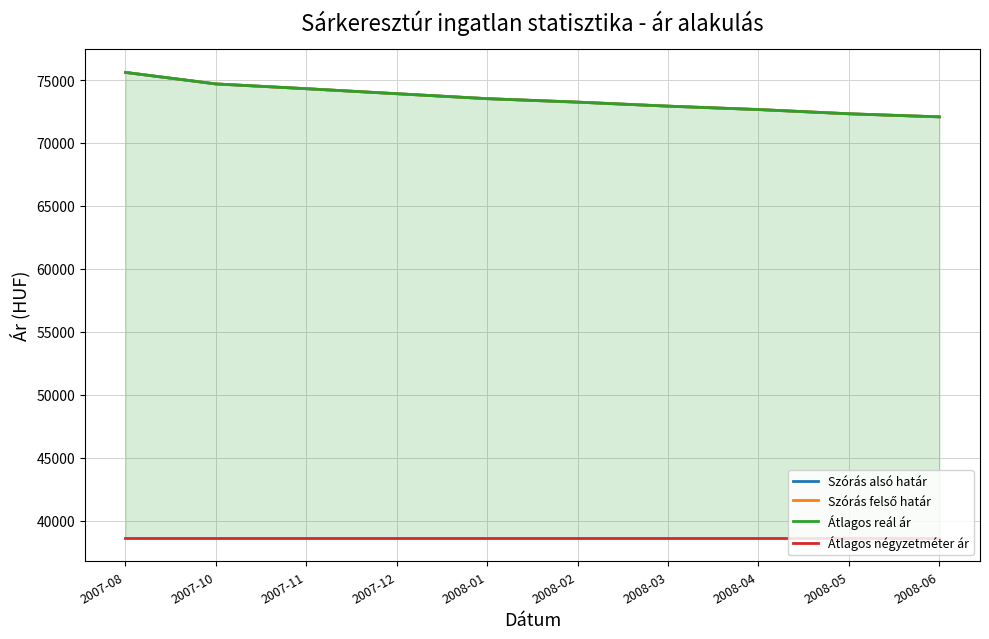

What is the spread (max minus min) of values at 2008-06?

33461